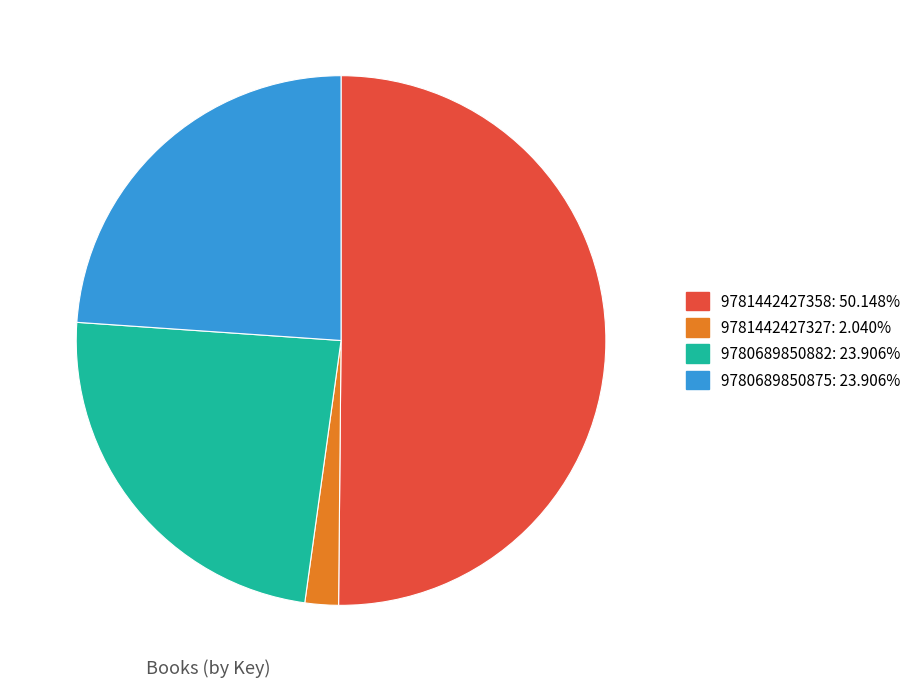

Is the sum of 9781442427358: 50.148% and 9780689850875: 23.906% greater than half?

Yes